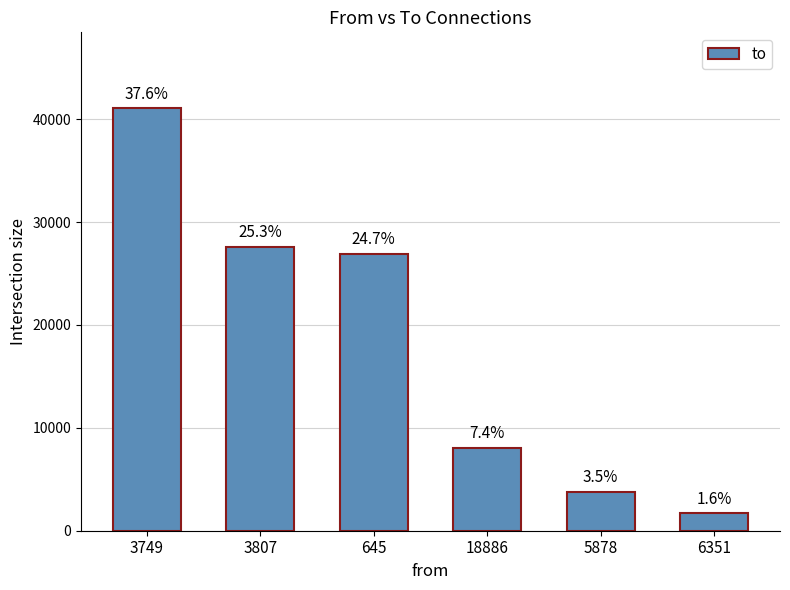

Approximately how many times larger is the value at 18886 compared to 645?

0.3